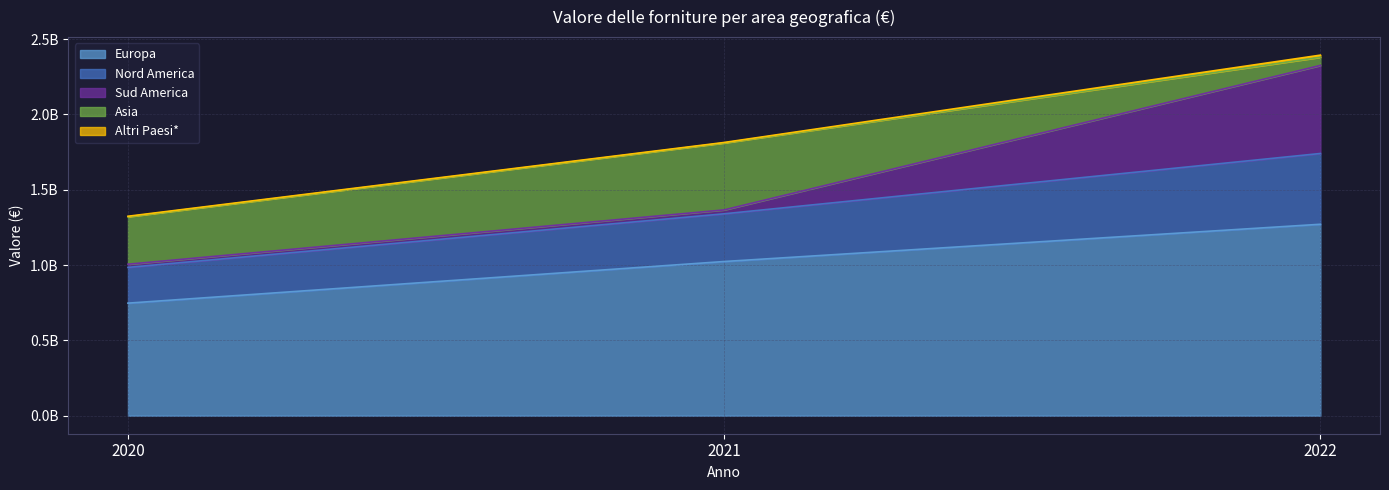

Reading left to right, what are all the values shown in this chart?

Europa: 747028764	1023421591	1270635517
Nord America: 237376285	316636567	469729190
Sud America: 21024009	25848759	584428614
Asia: 315020934	444685424	54420444
Altri Paesi*: 3252957	2895877	13959850